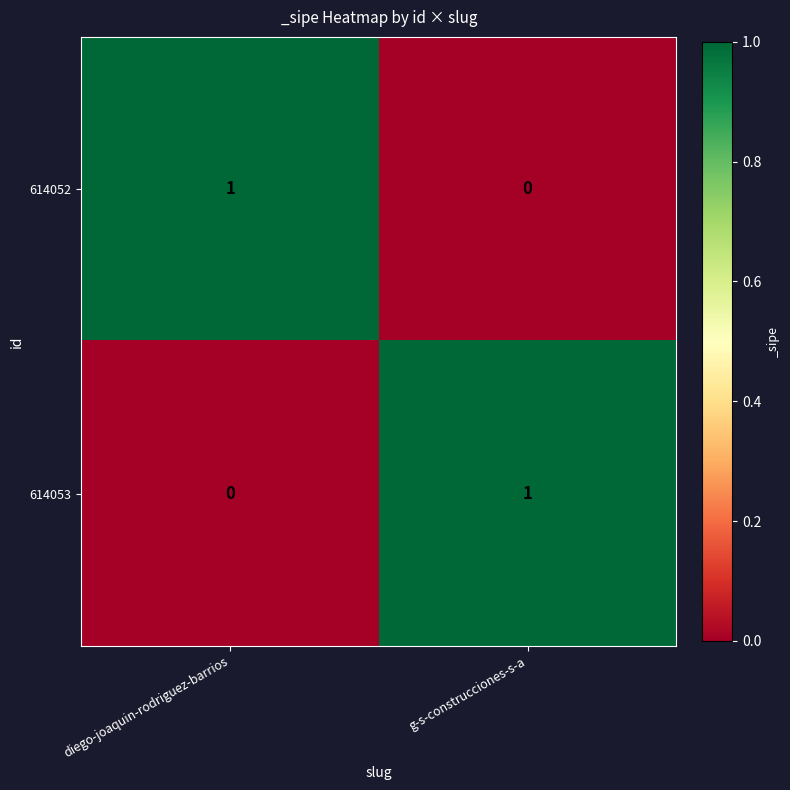

How many data points in 614053 are less than 1?

1